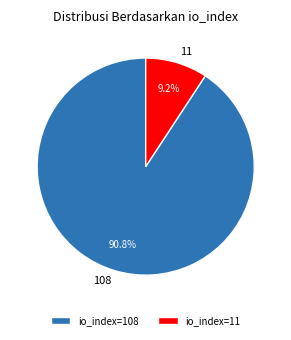

Which has a higher value, io_index=108 or io_index=11?

io_index=108